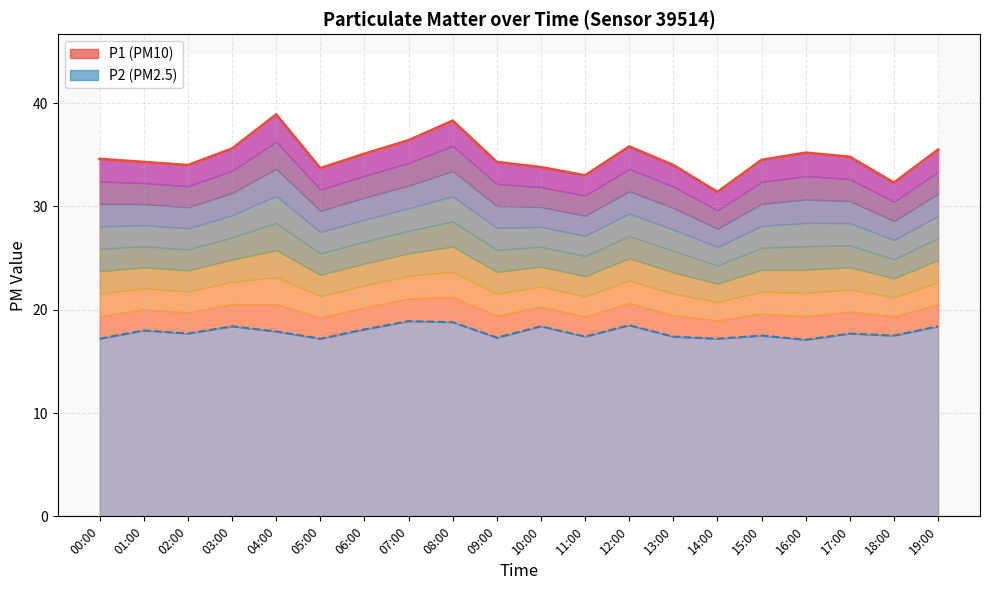

The P1 series shows 31.4 at 14:00. True or false?

True